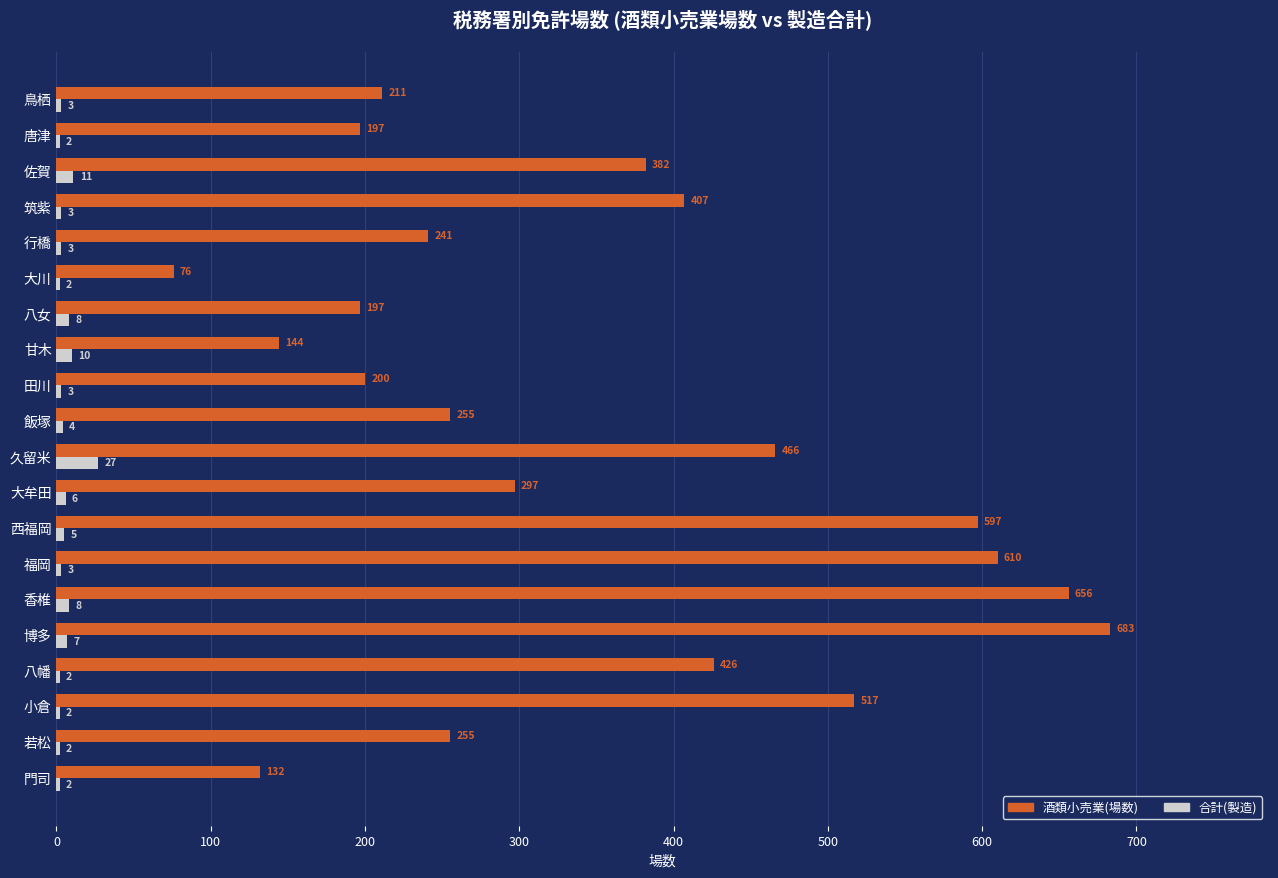

Which series has the widest spread of values?

酒類小売業(場数)